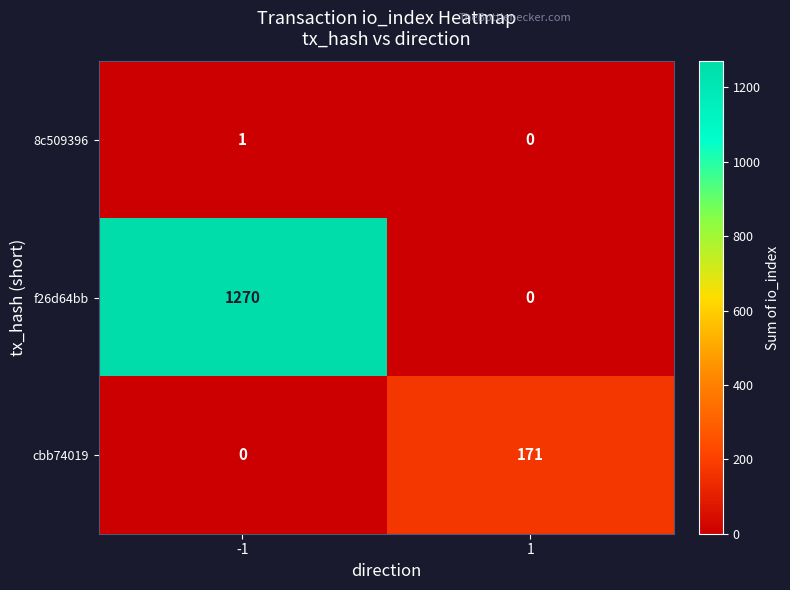

Count the number of data series in this chart.

3